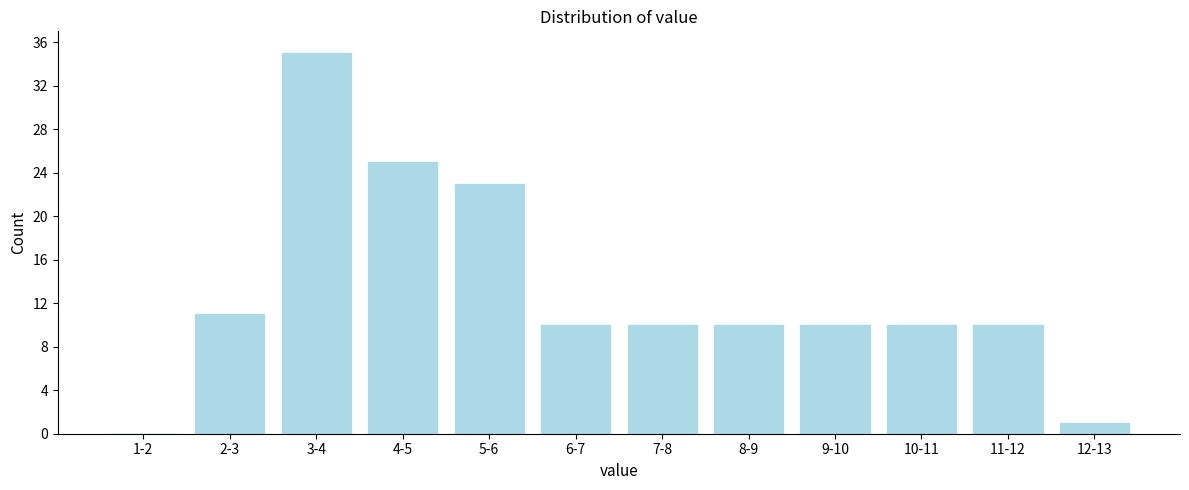

Reading left to right, what are all the values shown in this chart?

1-2=0	2-3=11	3-4=35	4-5=25	5-6=23	6-7=10	7-8=10	8-9=10	9-10=10	10-11=10	11-12=10	12-13=1